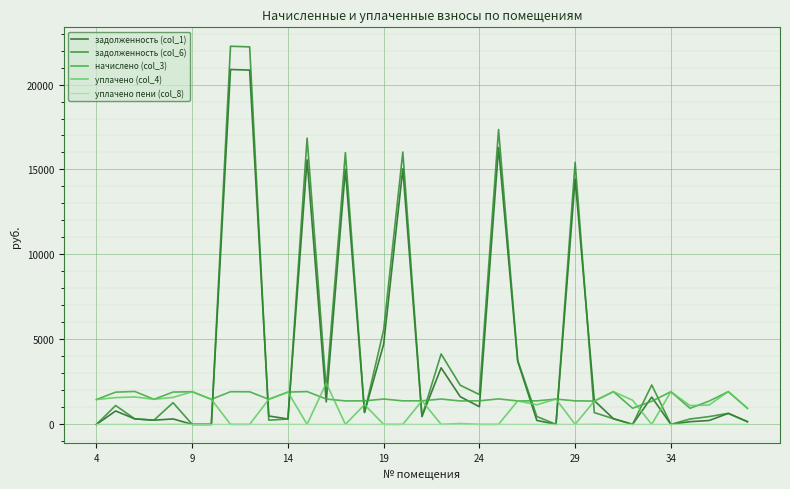

True or false: задолженность (col_1) and уплачено пени (col_8) intersect in this chart.

False